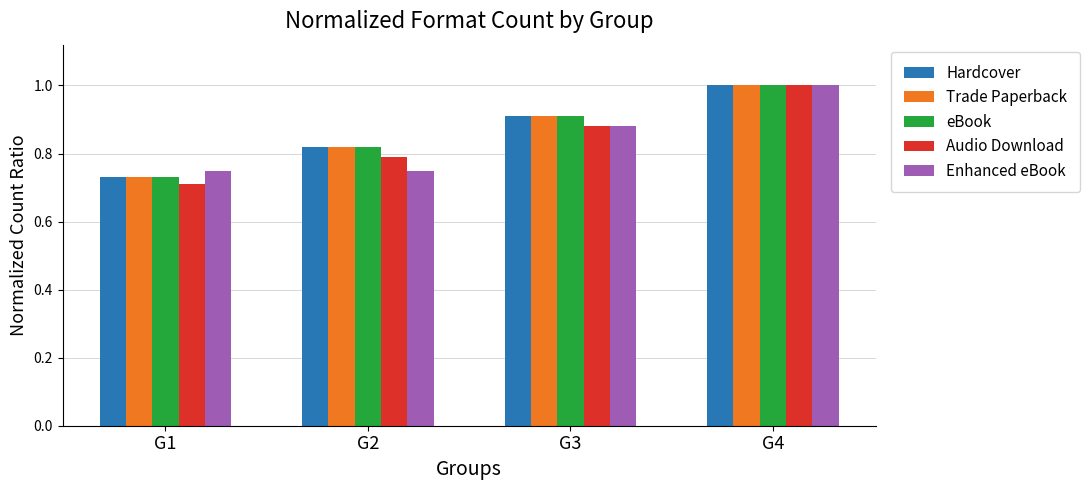

Which category has the lowest value in the Audio Download series?

G1